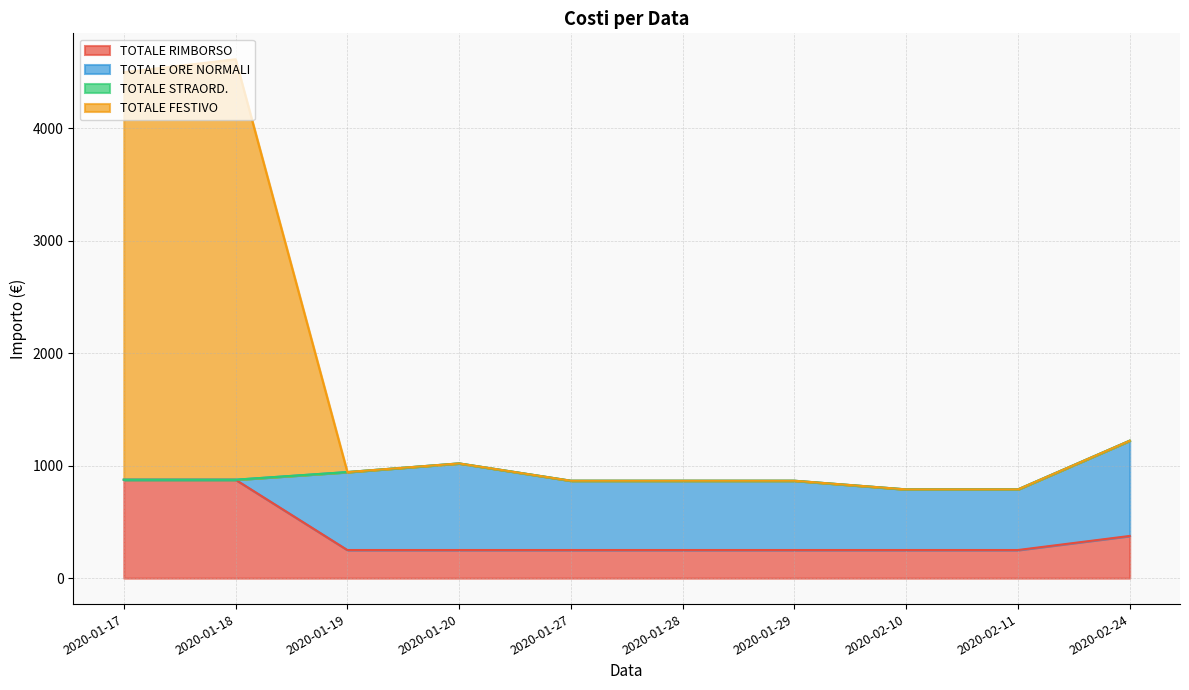

In TOTALE FESTIVO, how many points are higher than both neighbors (excluding endpoints)?

2